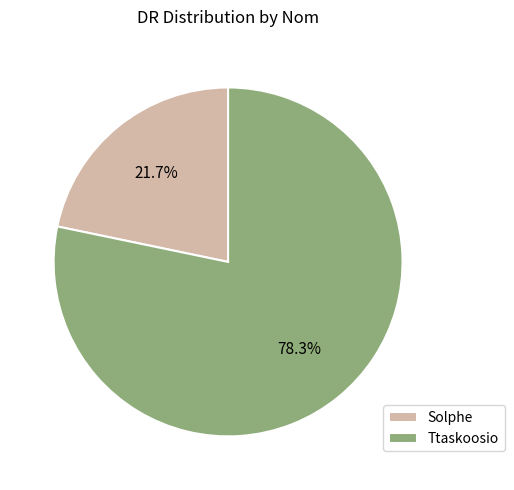

Is there any slice that represents more than half of the pie?

Yes